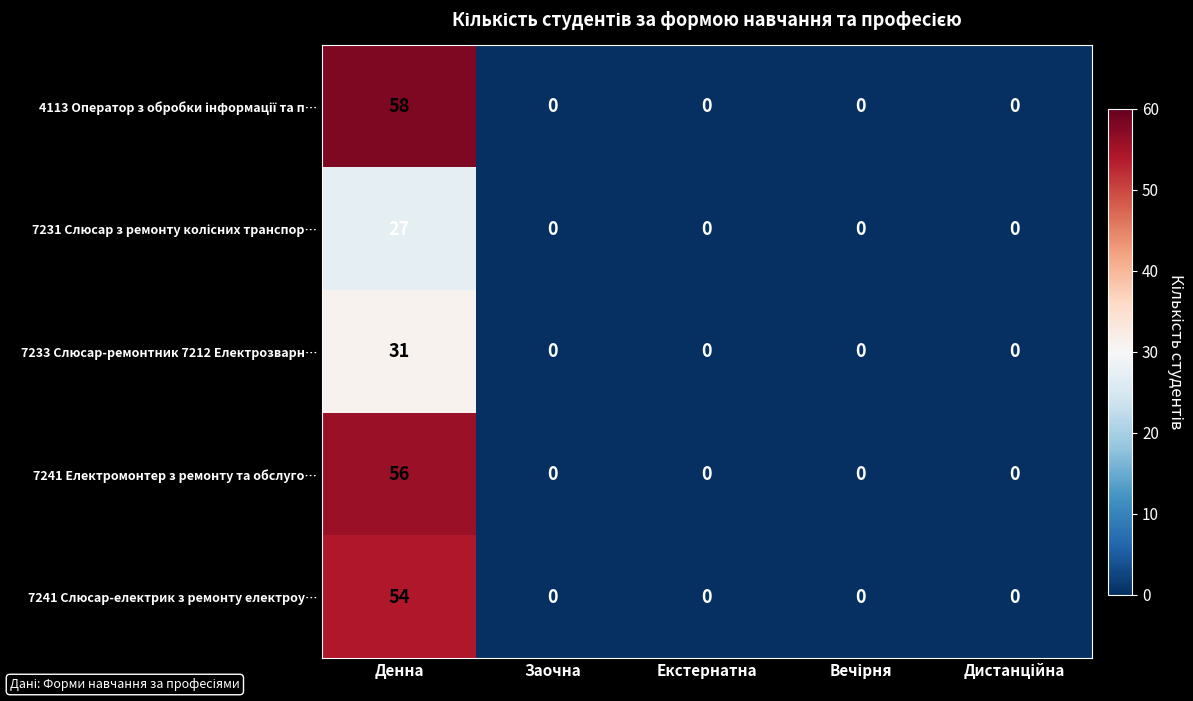

What is the difference between the maximum and minimum values in the 7241 Слюсар-електрик з ремонту електроу… series?

54